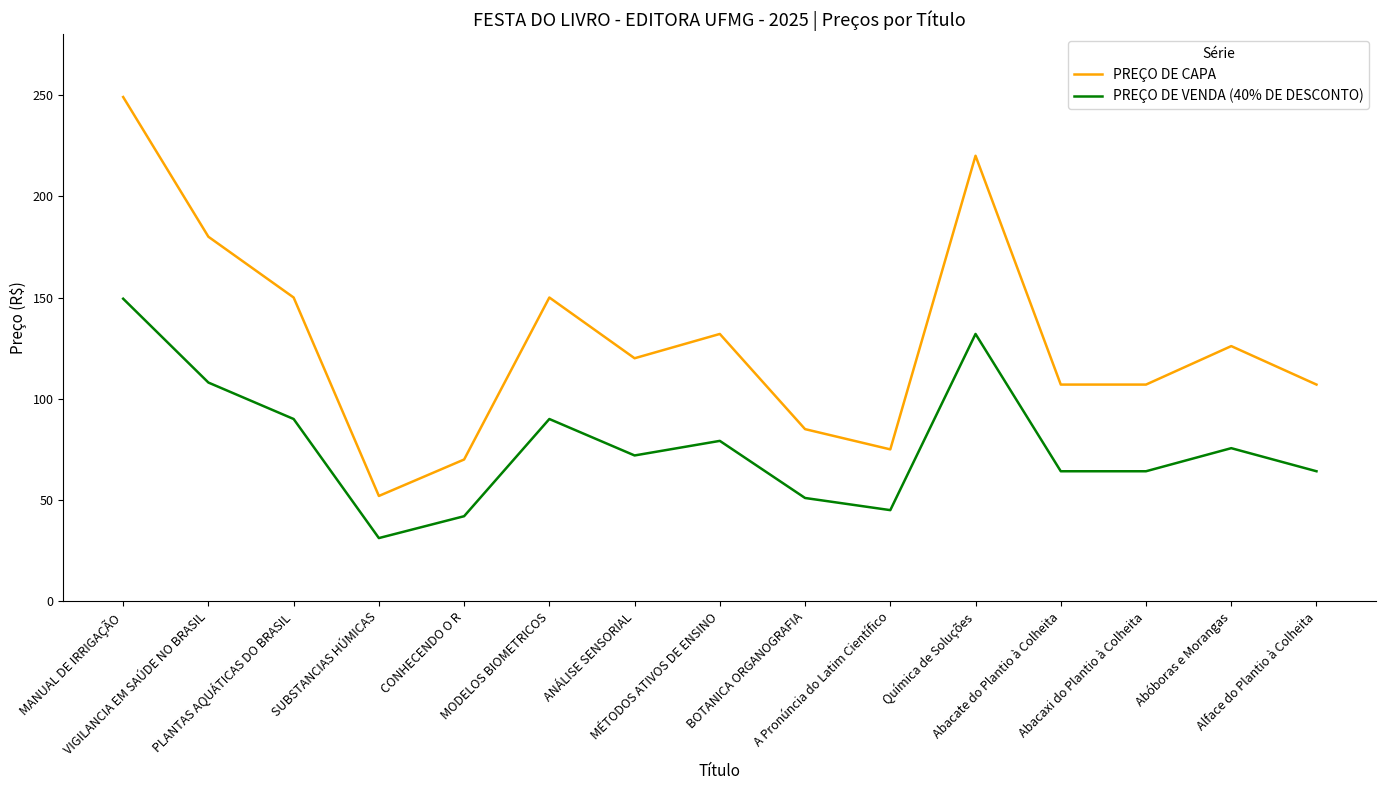

Count the number of categories in the chart.

15